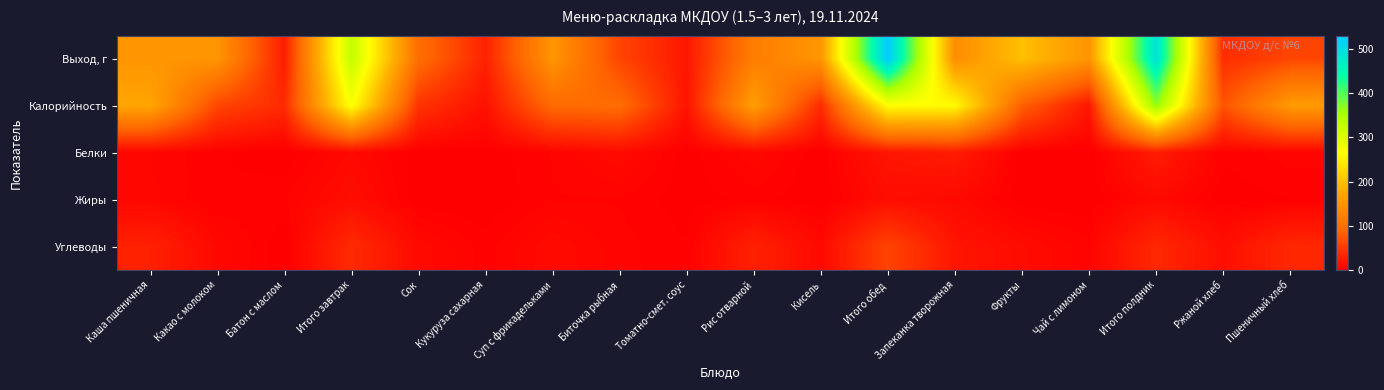

At which category is the sum across all series the highest?

Итого полдник